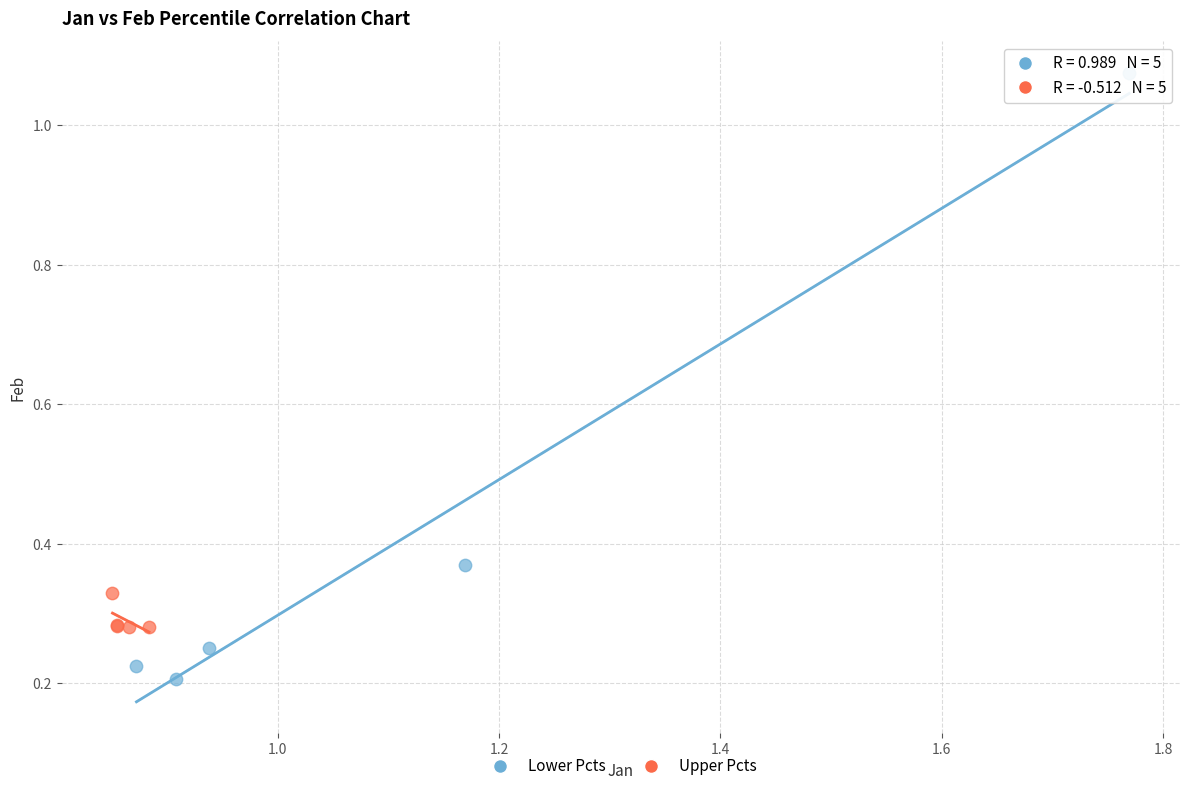

Which series contains the highest Y value?

Lower Pcts